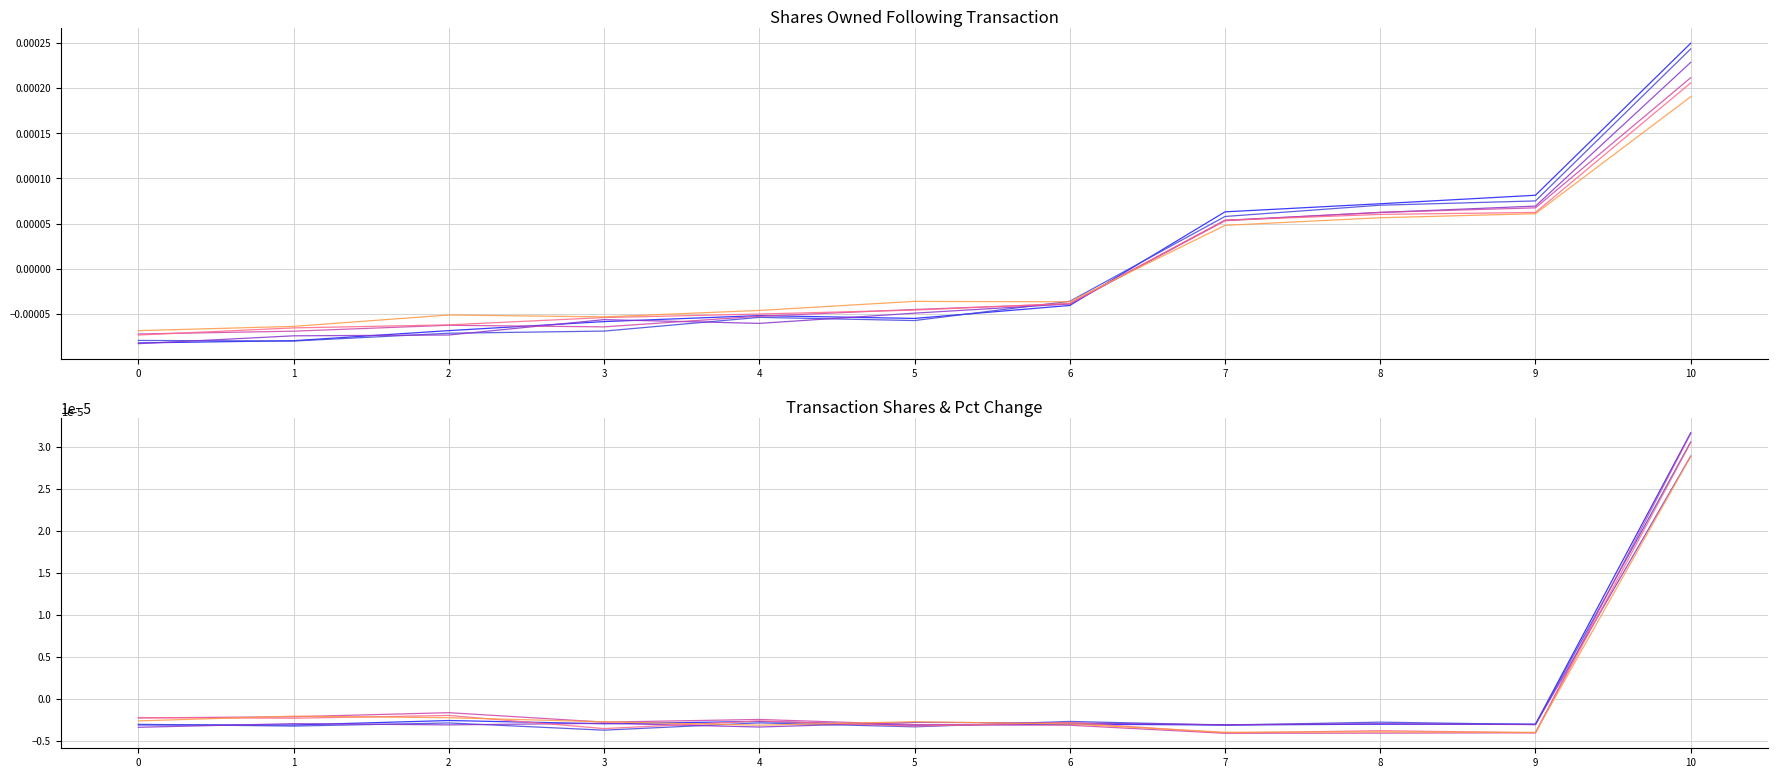

Is this an area chart (filled region under the line)?

No